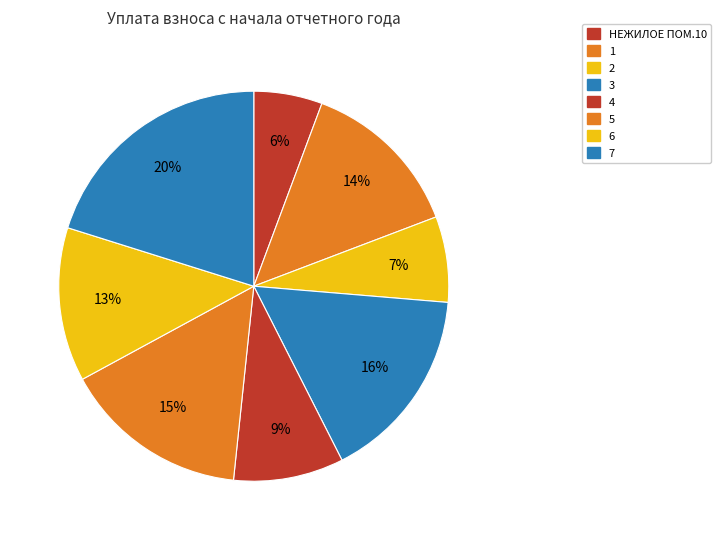

How many segments does this pie chart have?

8